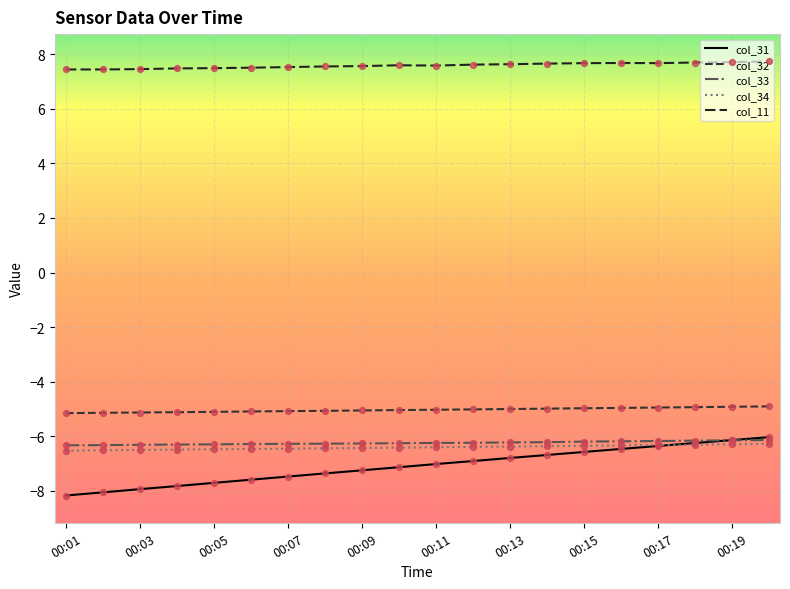

At which category is the sum across all series the highest?

19